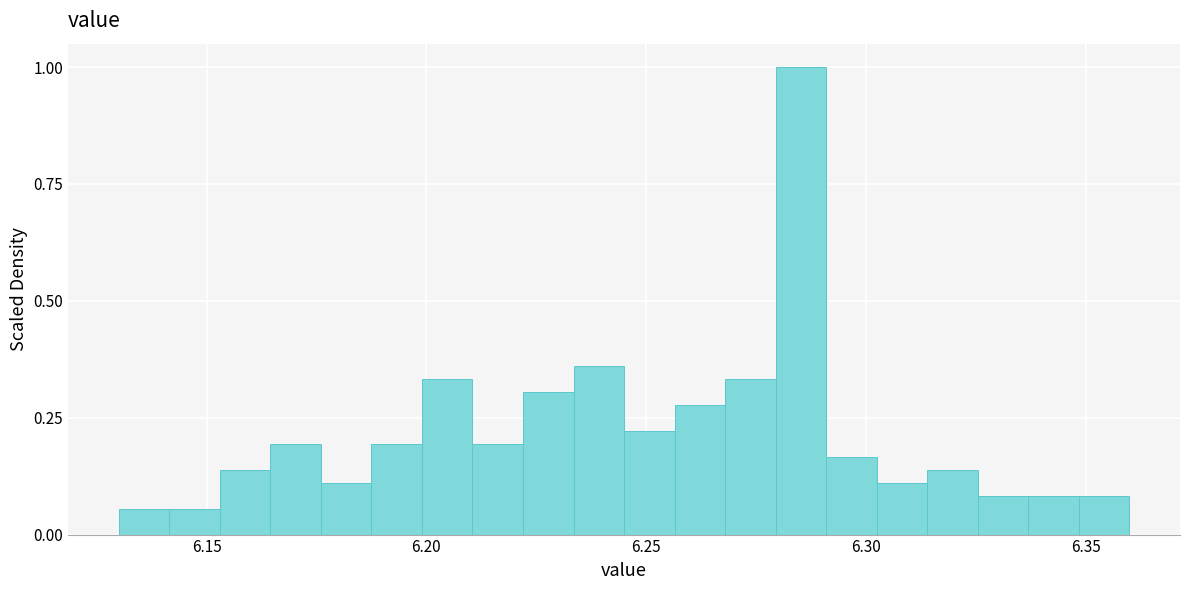

Read against the x-axis, roughly where is the centre of the tallest bar?

6.285